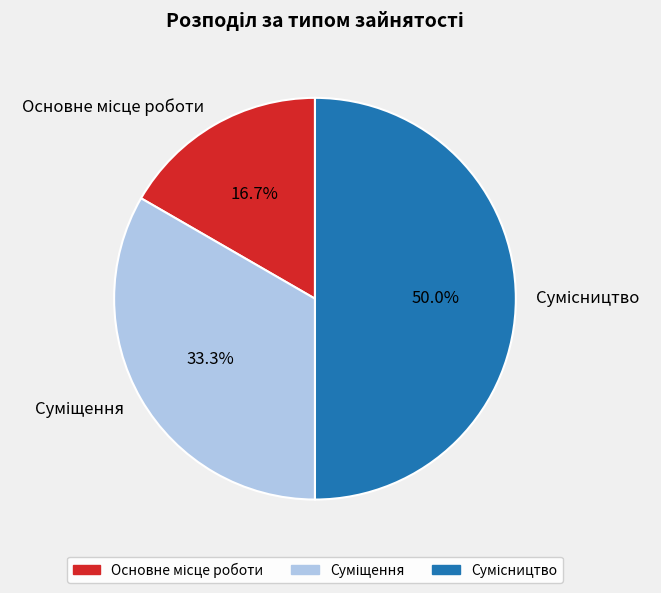

Which category has the biggest portion of the pie?

Сумісництво